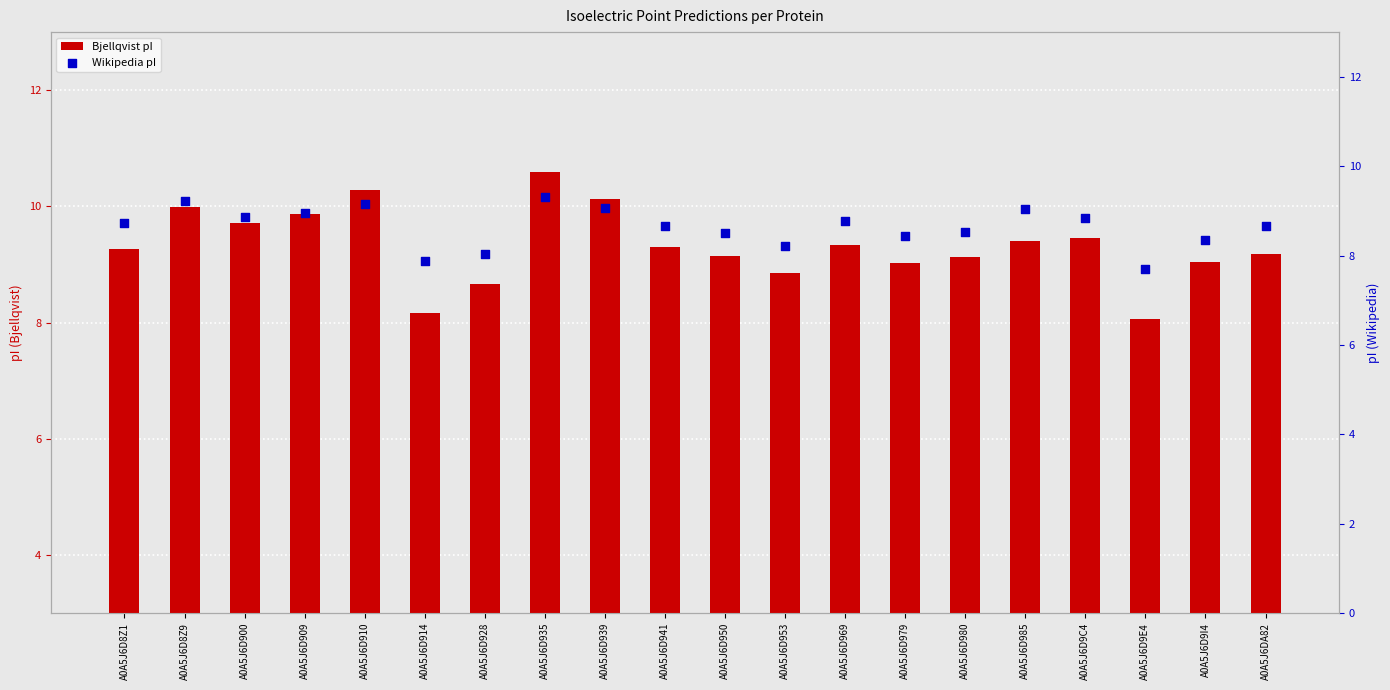

Which series has the largest total across all categories?

Bjellqvist pI